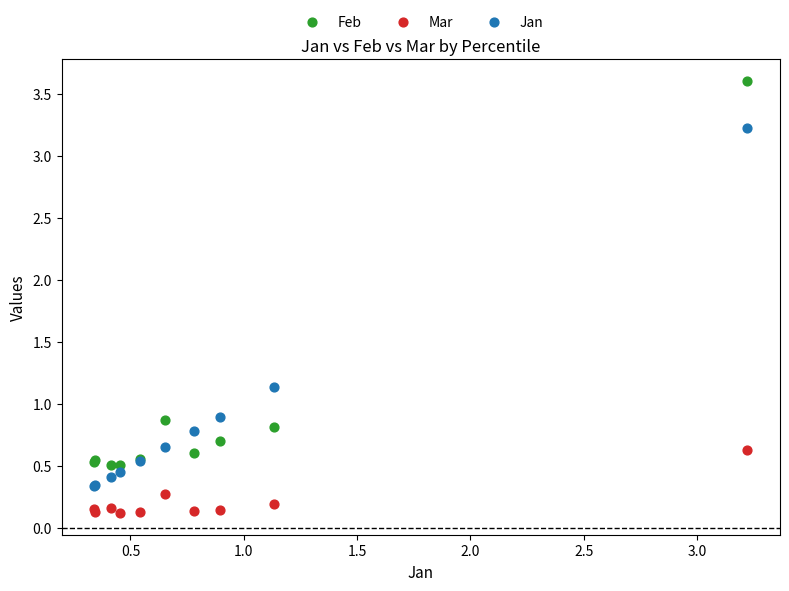

Which series has the widest spread of Y values?

Feb